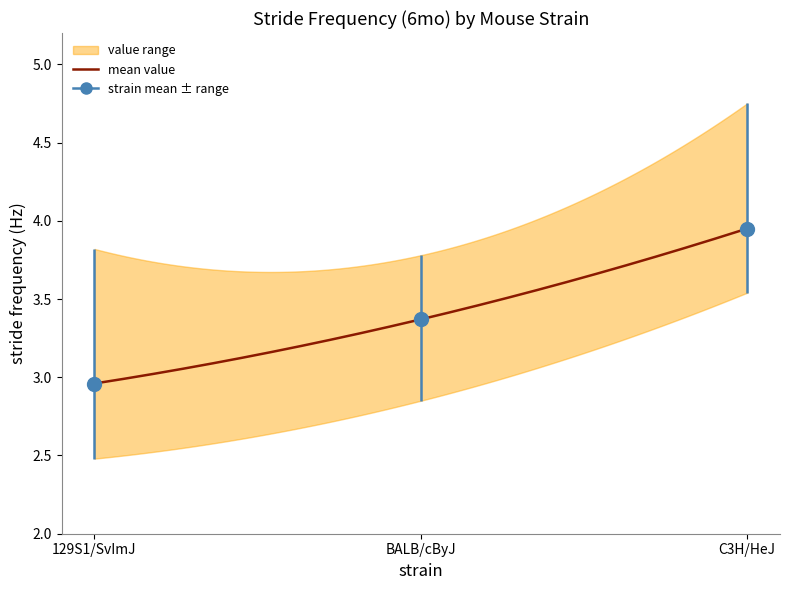

The value of mean_value at 31 is 2.0. True or false?

False